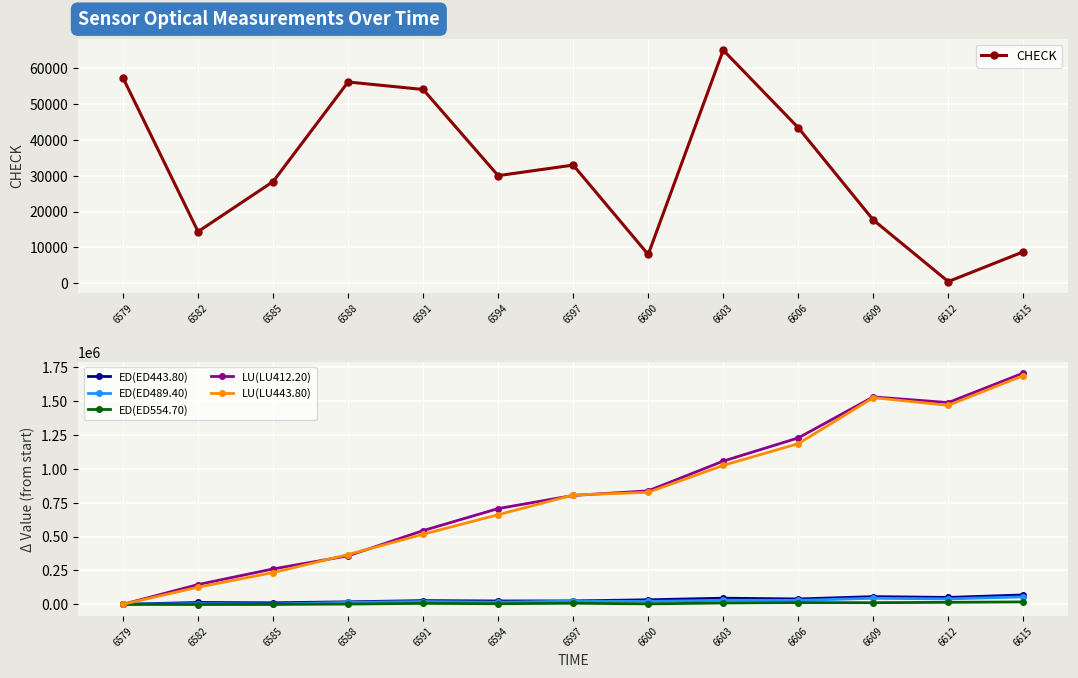

What value does the ED(ED489.40) series have at 6603, to the nearest 50?

29750